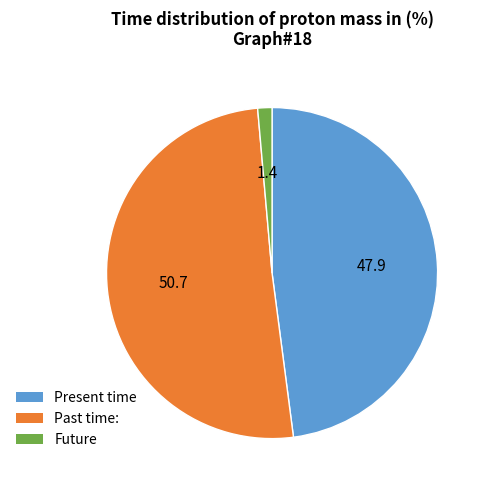

Which has a higher value, Future or Past time:?

Past time: